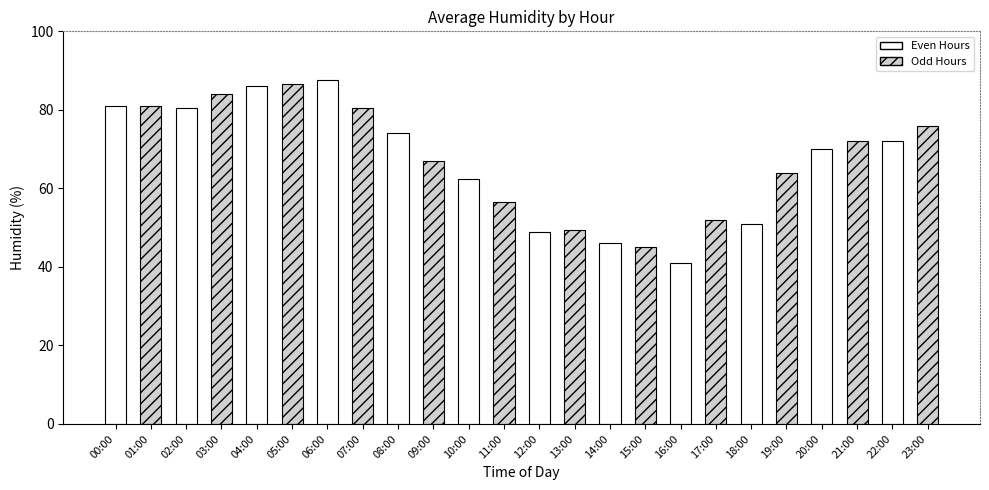

Between 12:00 and 16:00, which is larger?

12:00